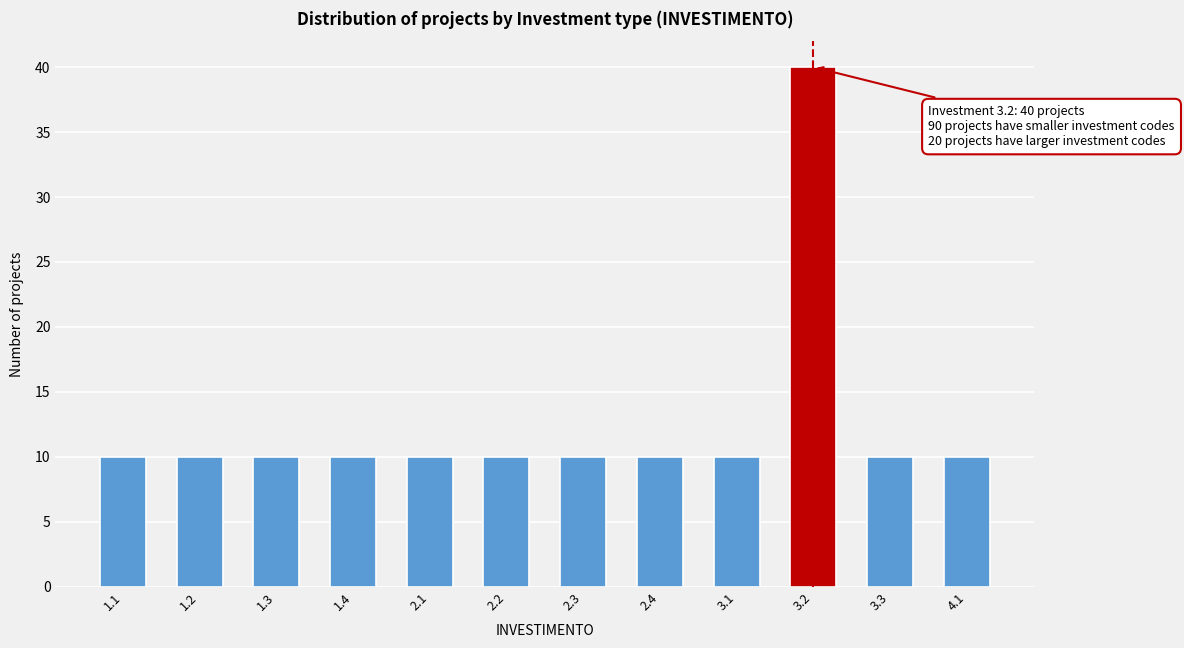

Reading left to right, extract all data points from this chart.

10	10	10	10	10	10	10	10	10	40	10	10